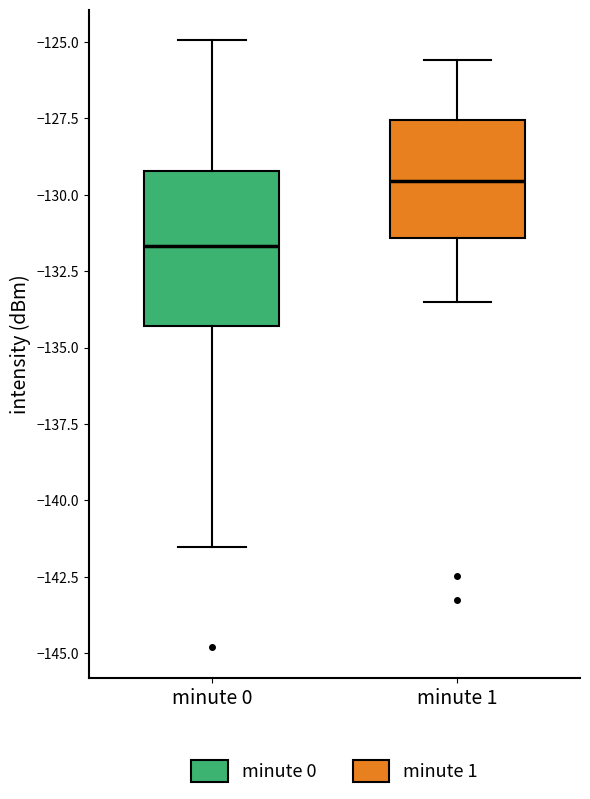

Reading left to right, read every box against the y-axis: the position of its median line, the range the box covers, and the ends of its whiskers. The values are not printed on the chart, so give them approximately, as read against the axis.

minute 0: median -131.5, box -134.5 to -129.0, whiskers -141.5 to -125.0
minute 1: median -129.5, box -131.5 to -127.5, whiskers -133.5 to -125.5